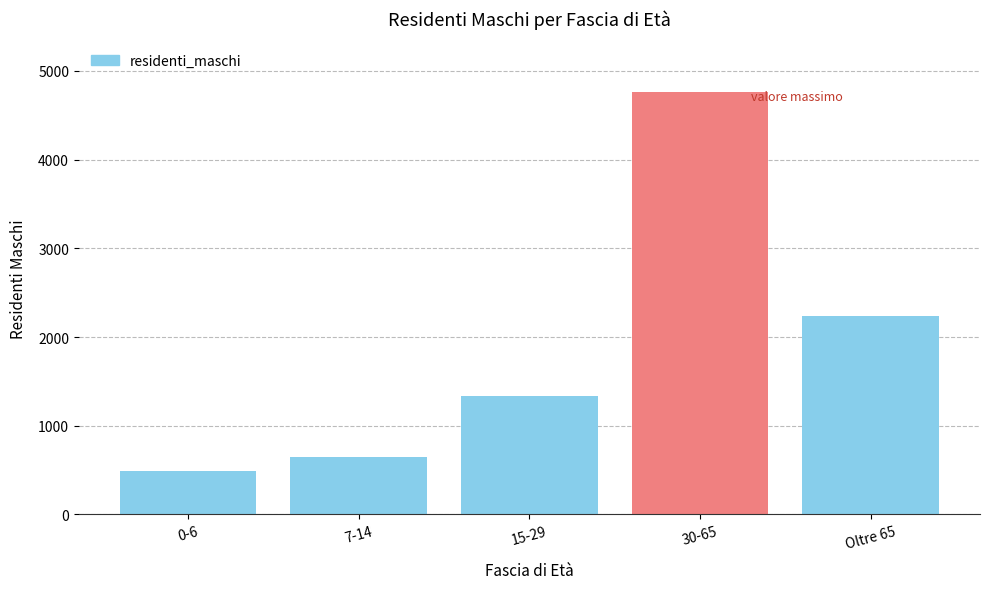

Reading left to right, transcribe all the data shown in this chart.

0-6=489	7-14=652	15-29=1331	30-65=4763	Oltre 65=2238